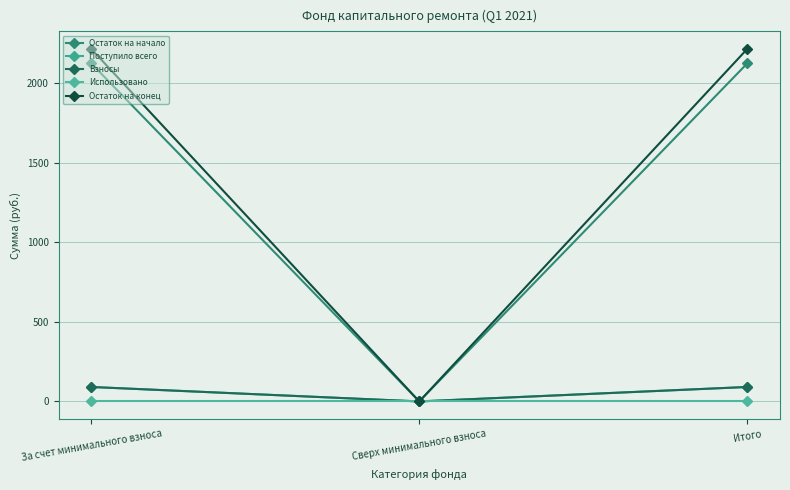

Is this an area chart (filled region under the line)?

No